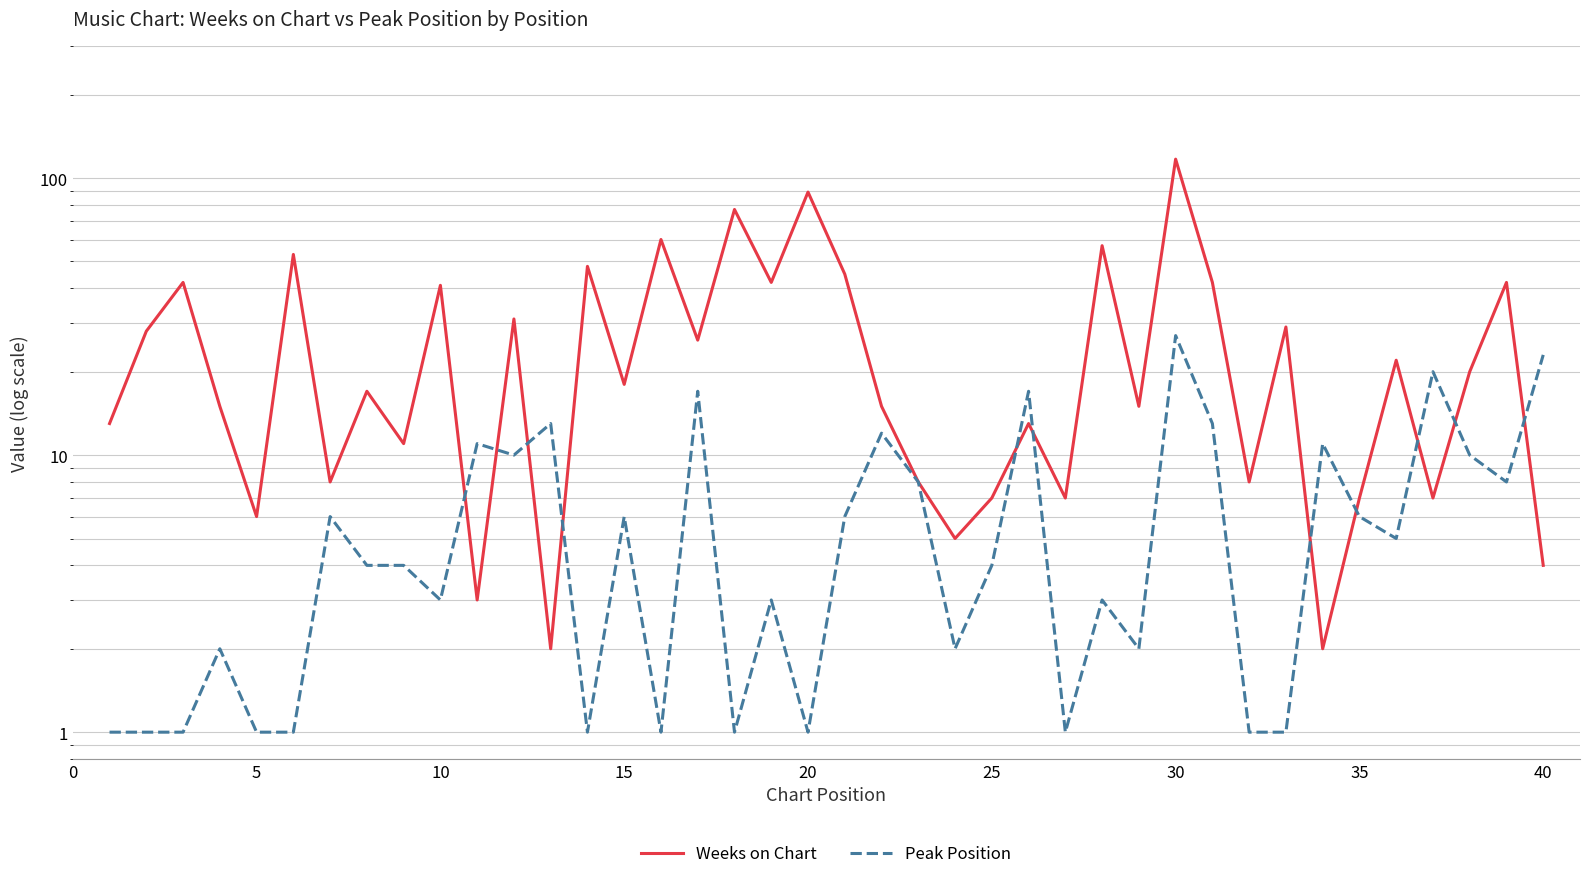

List the series in order of their overall mean, lowest first.

Peak Position, Weeks on Chart